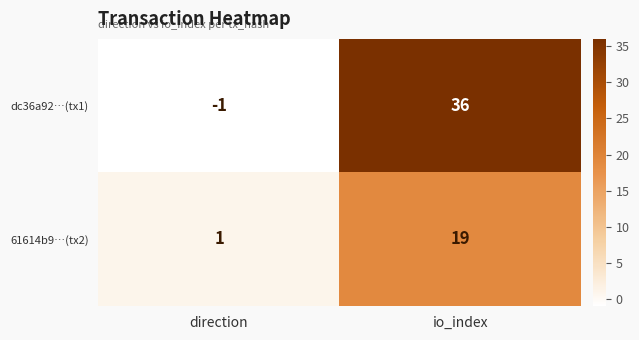

What value does the 61614b9…(tx2) series have at io_index, to the nearest 10?

20